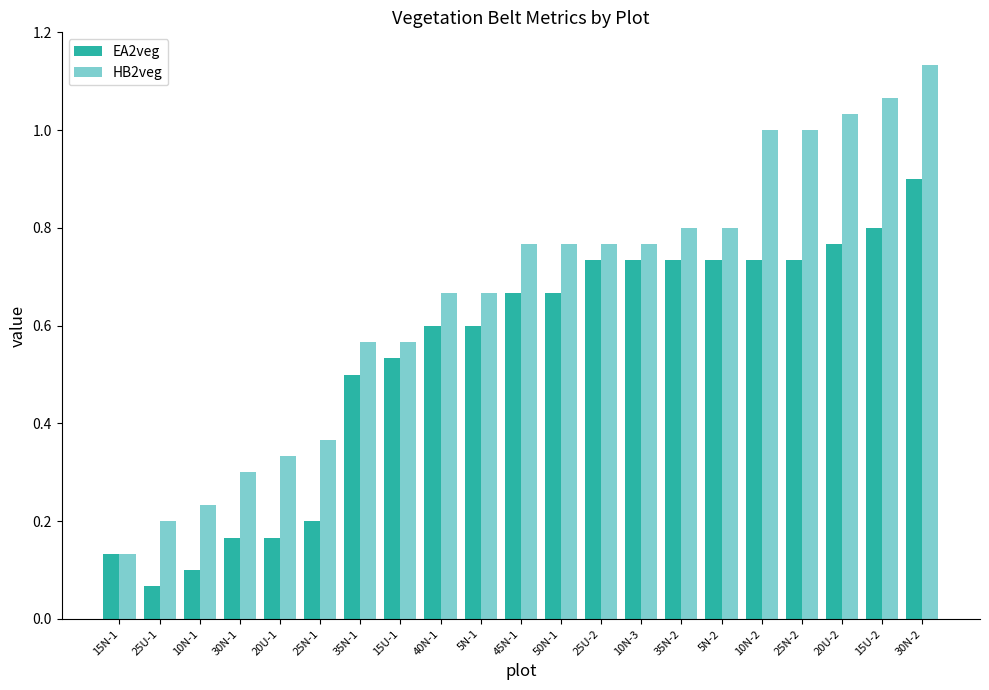

The EA2veg series shows 0.5 at 10N-2. True or false?

False